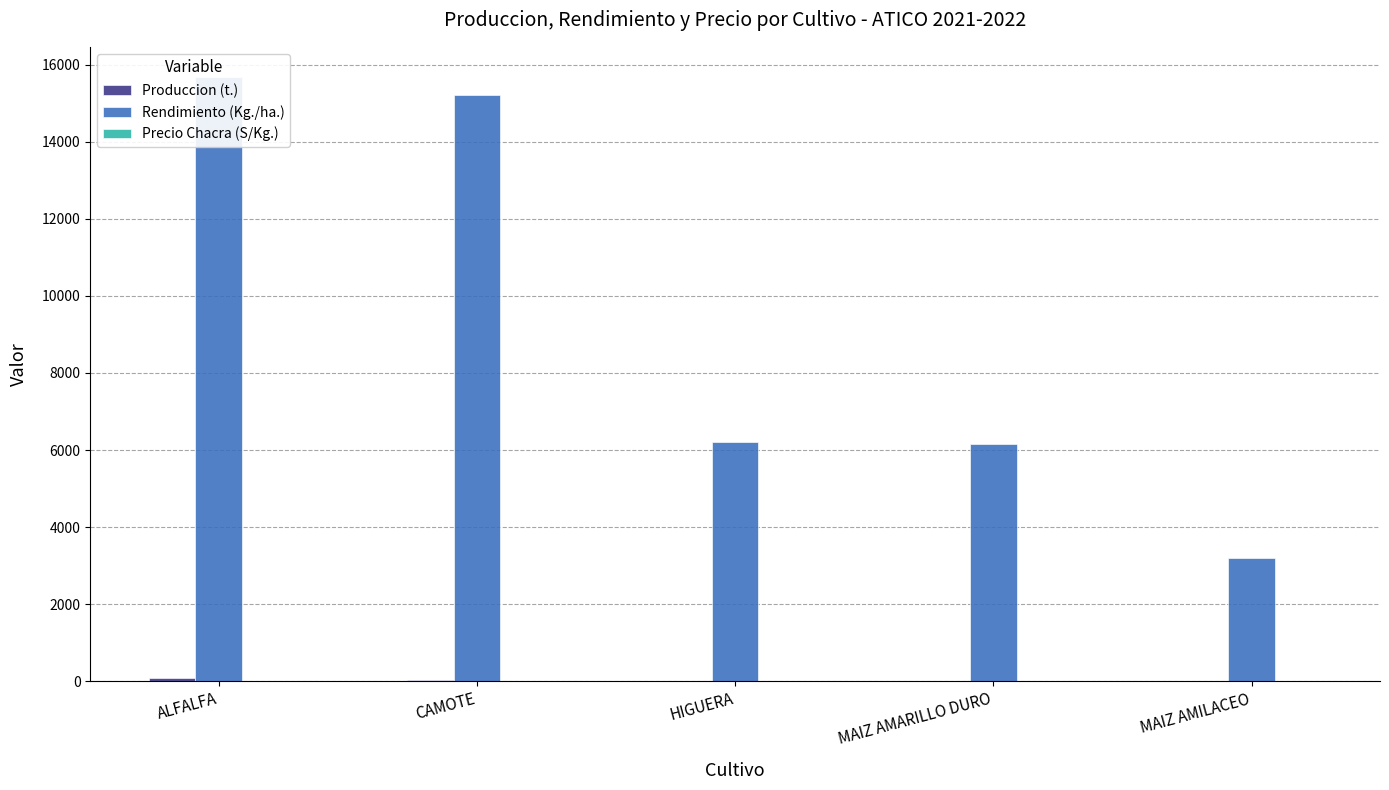

How many values in the Precio Chacra (S/Kg.) series are below 1?

1